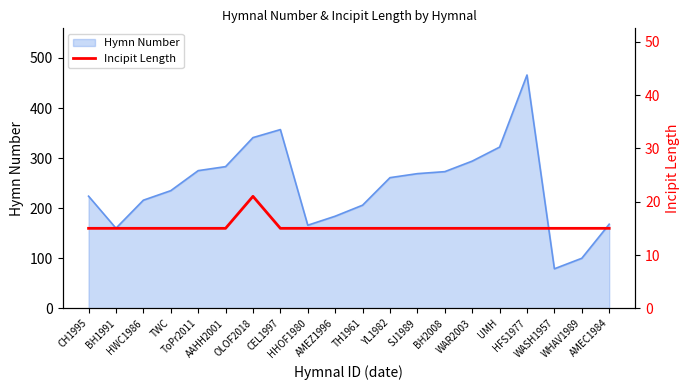

Reading right to left, extract all data points from this chart.

15	15	15	15	15	15	15	15	15	15	15	15	15	21	15	15	15	15	15	15